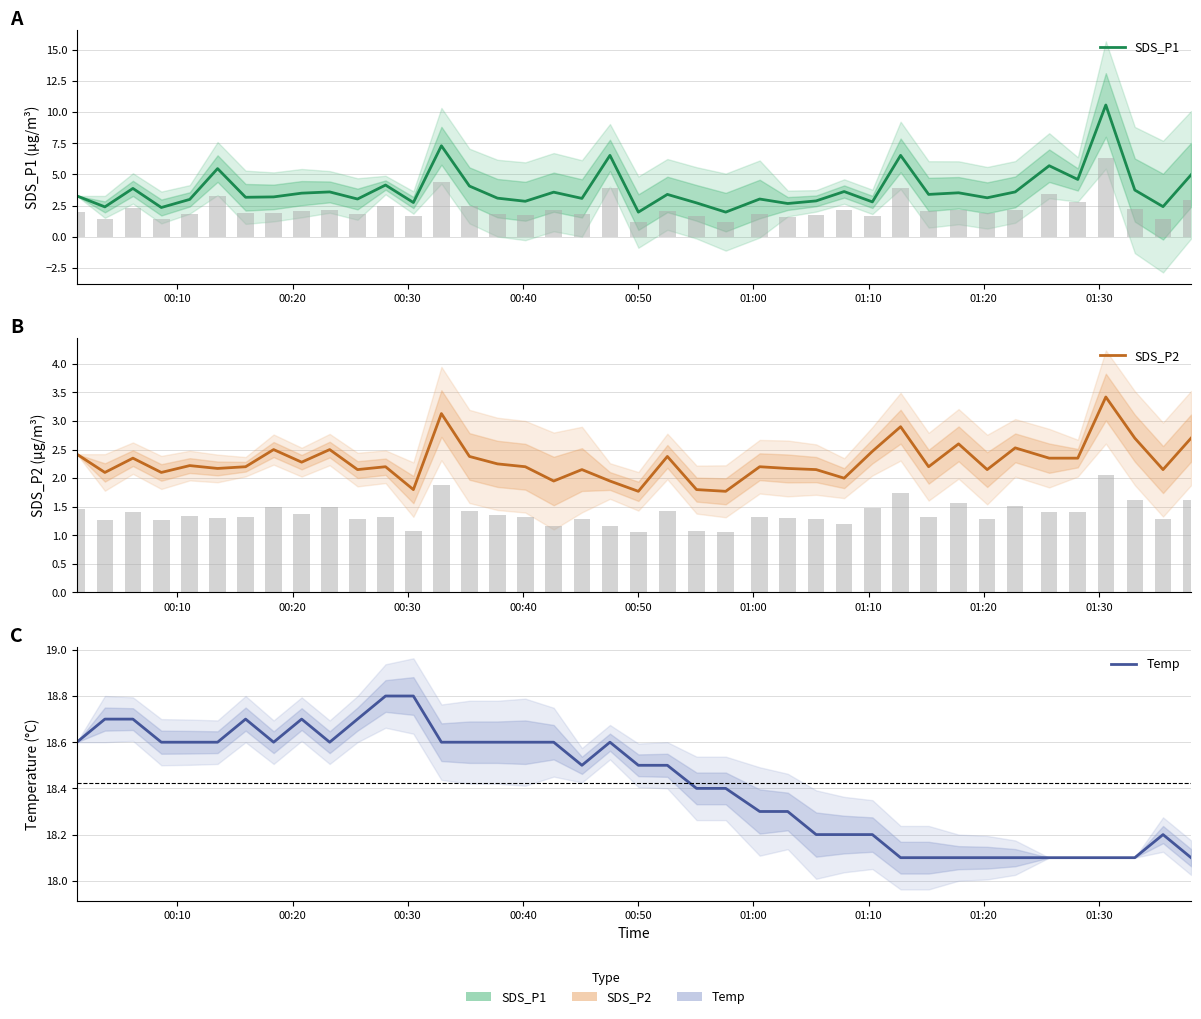

Is the value of SDS_P2 at 14 greater than the value of Temp at 01:30?

No